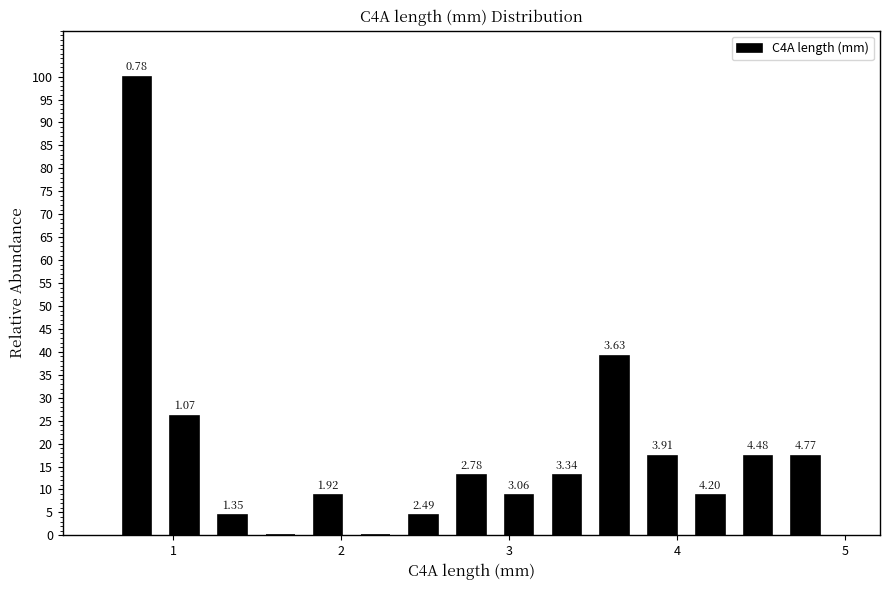

Read against the x-axis, roughly where is the centre of the tallest bar?

0.8